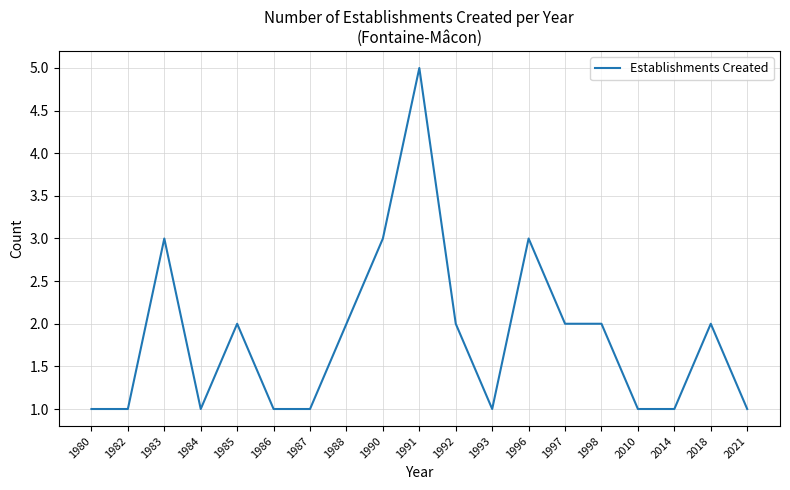

Reading left to right, extract all data points from this chart.

1	1	3	1	2	1	1	2	3	5	2	1	3	2	2	1	1	2	1